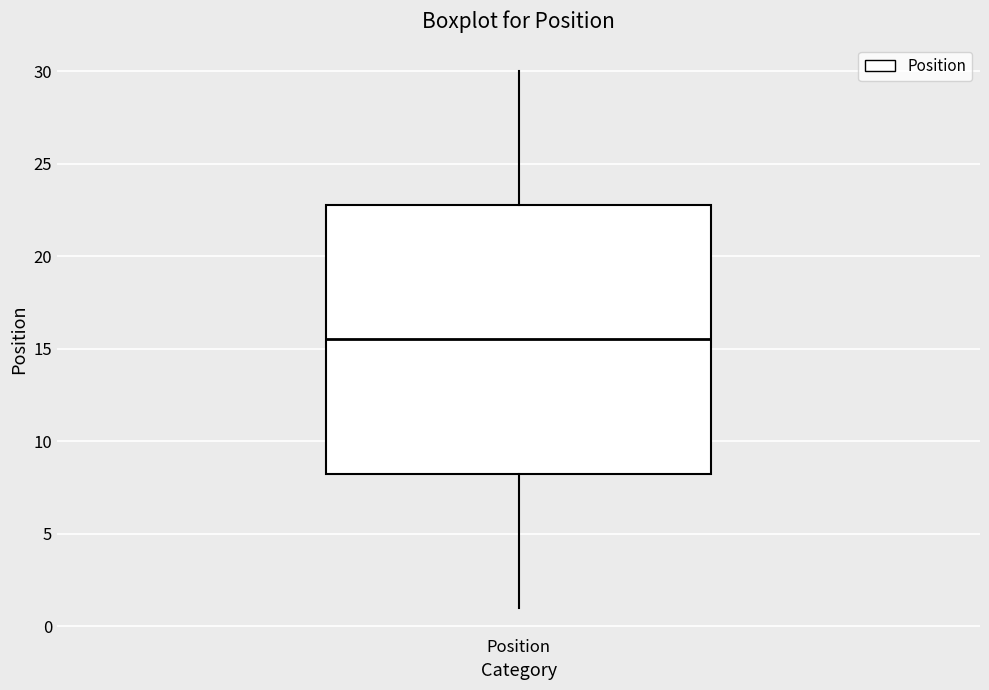

Where does the median line of the box for Position sit on the y-axis? The values are not printed on the chart, so give them approximately, as read against the axis.

15.5